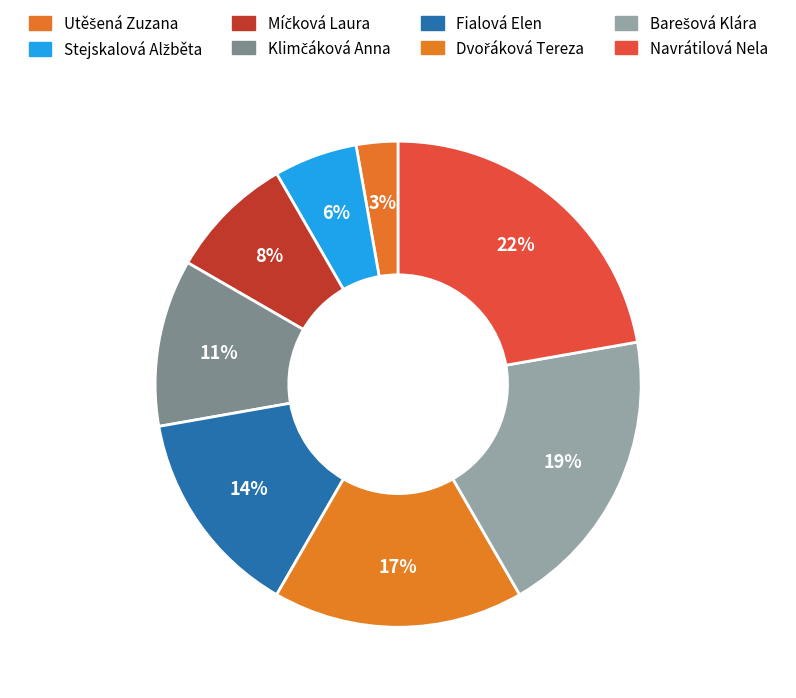

What portion of the pie excludes Stejskalová Alžběta?

94.4%